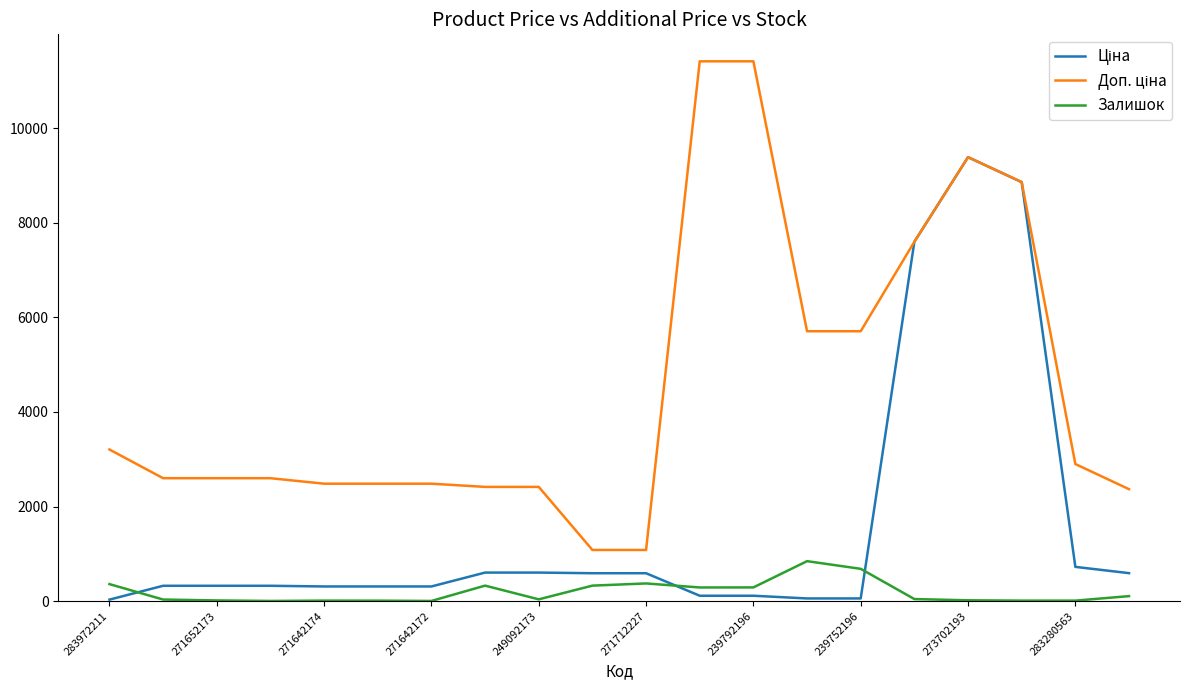

What is the maximum value for Залишок?

845.0